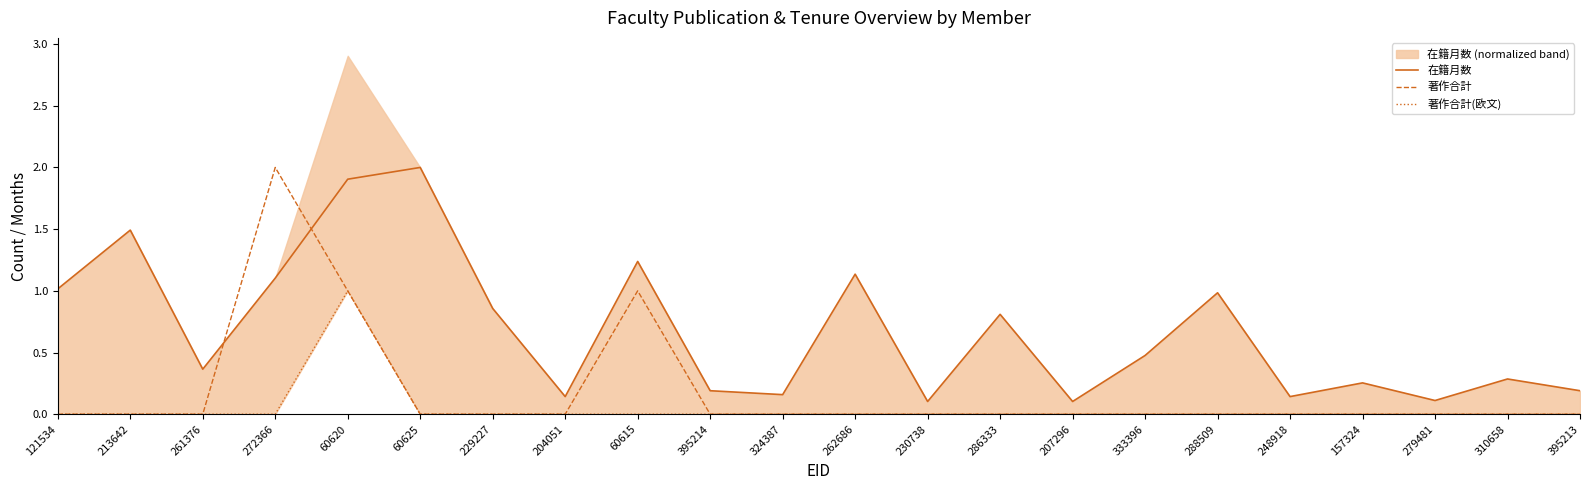

Is the value of 著作合計(欧文) at 60615 greater than the value of 著作合計 at 261376?

No